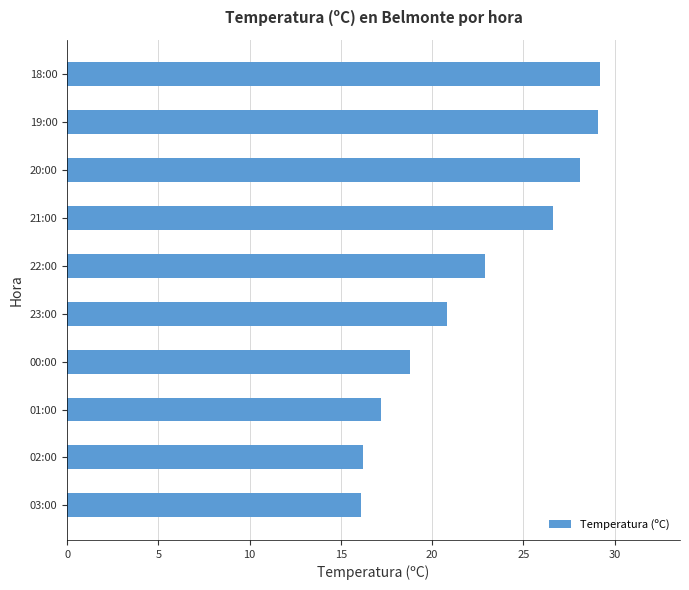

Is it true that the value at 02:00 is 27.2?

False